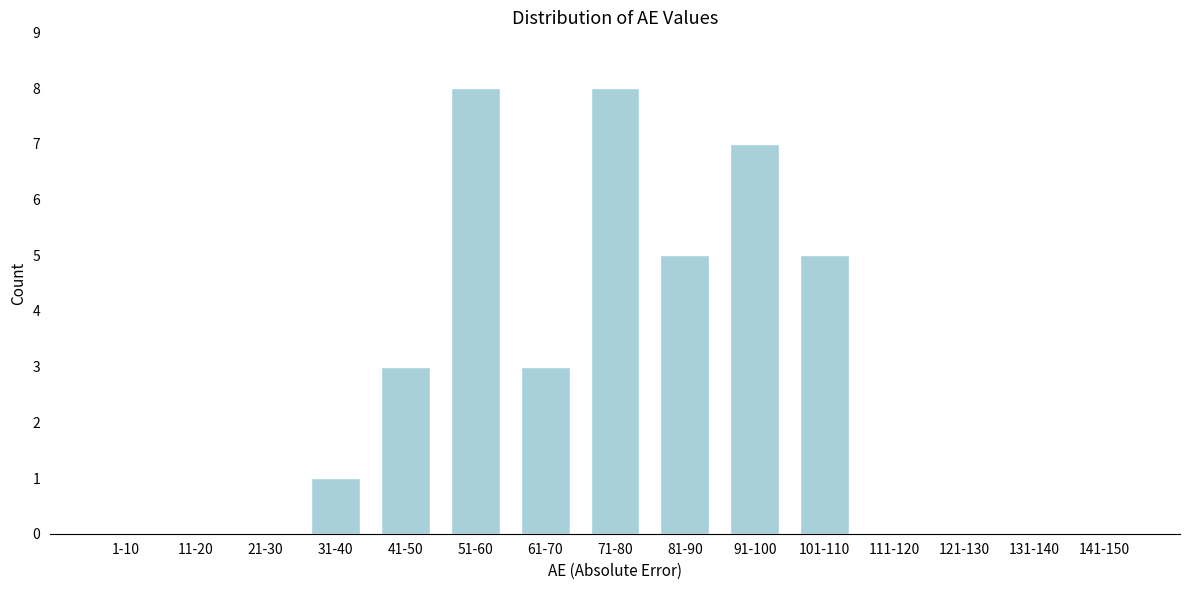

Reading right to left, transcribe all the data shown in this chart.

141-150=0	131-140=0	121-130=0	111-120=0	101-110=5	91-100=7	81-90=5	71-80=8	61-70=3	51-60=8	41-50=3	31-40=1	21-30=0	11-20=0	1-10=0